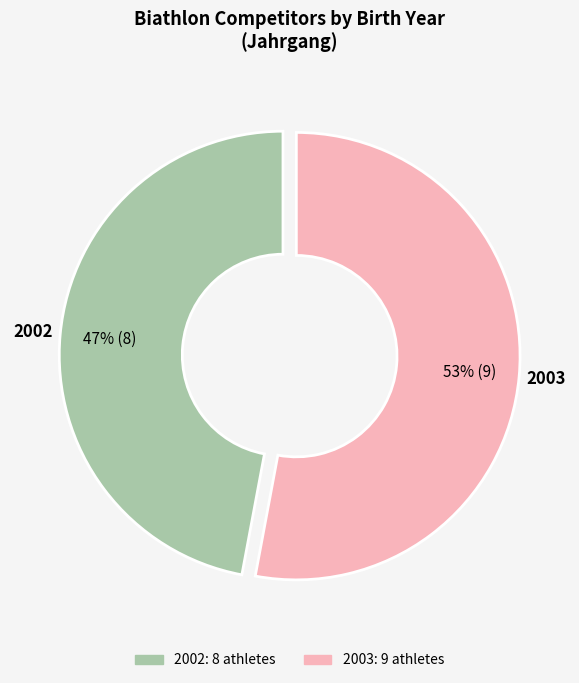

The 2003 slice represents 53% of the pie. True or false?

True